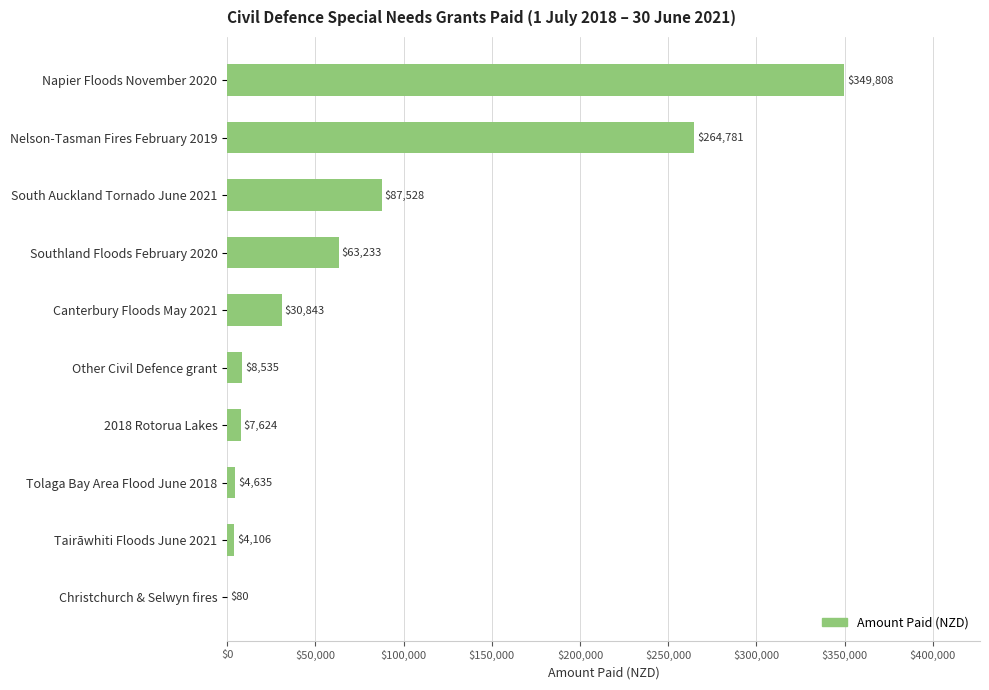

What is the ratio of the value at Nelson-Tasman Fires February 2019 to the value at 2018 Rotorua Lakes?

34.7